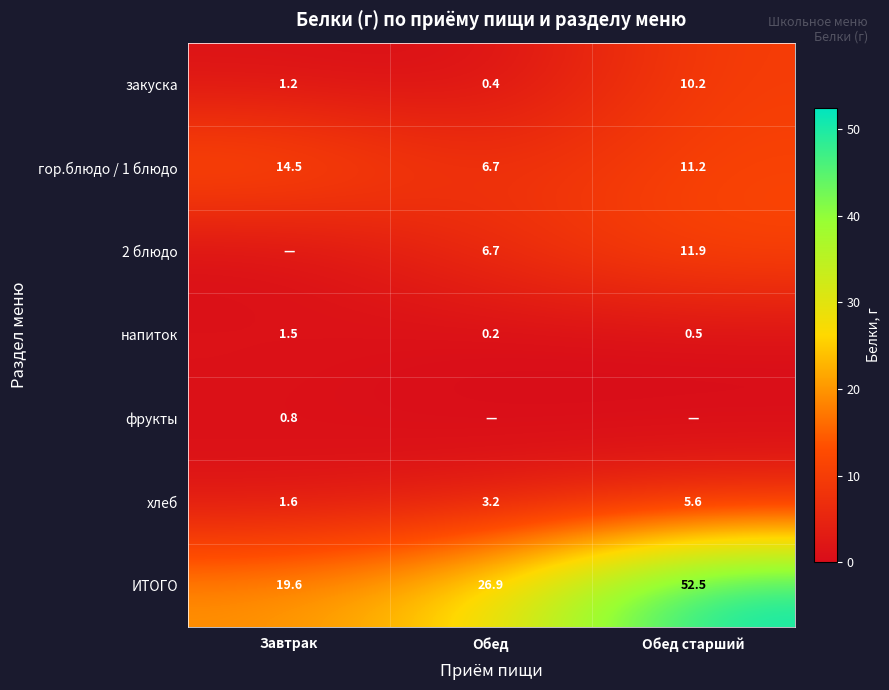

At which label is закуска closest to 5?

Завтрак